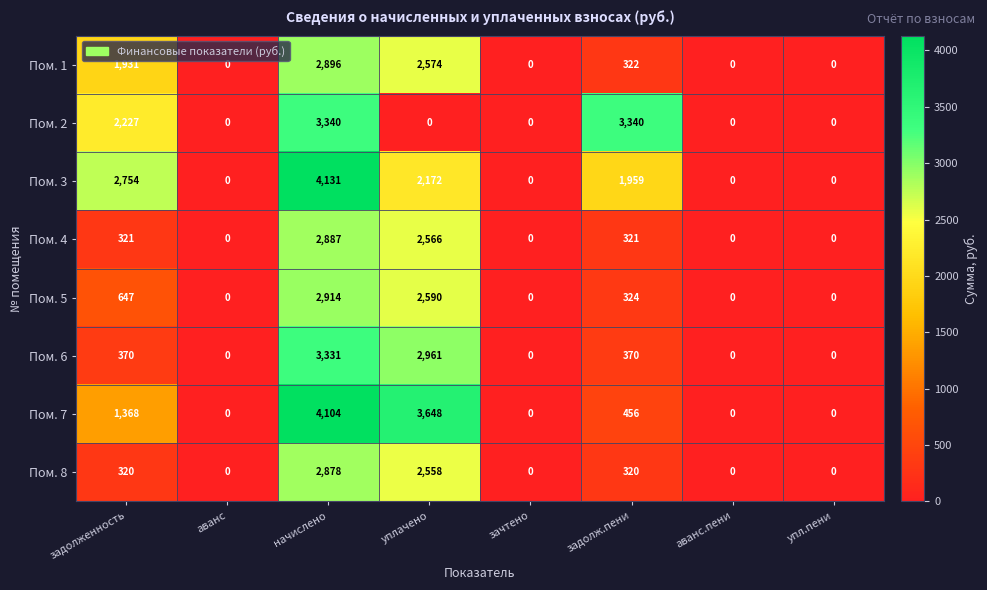

Read the Пом. 4 value at уплачено, to the nearest 50.

2550